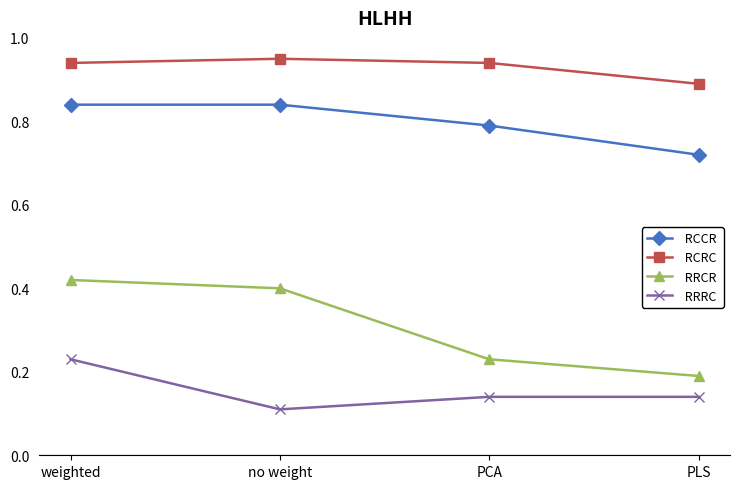

How many RCCR values are between 0 and 1?

4